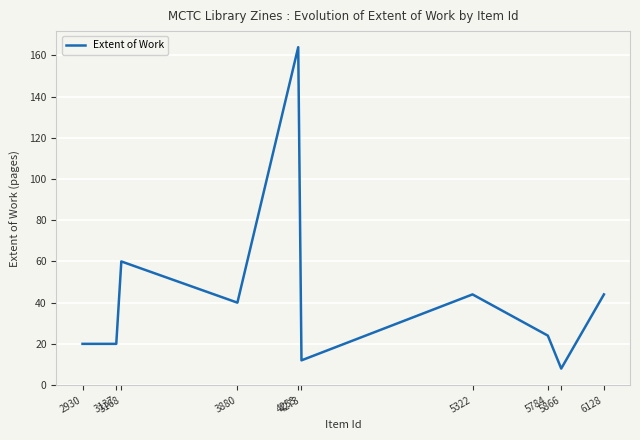

What is the ratio of the value at 4253 to the value at 4273?

13.7